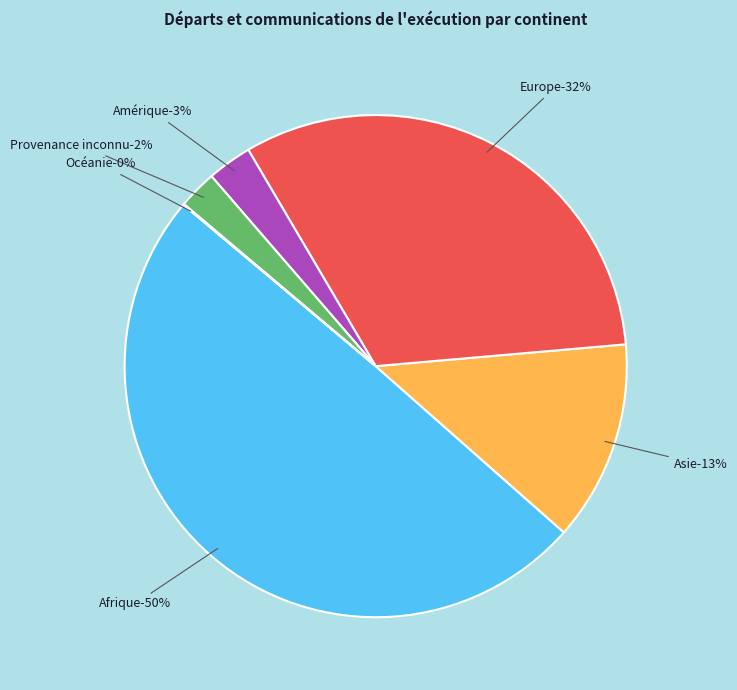

Is it true that Océanie is 0% of the pie?

True